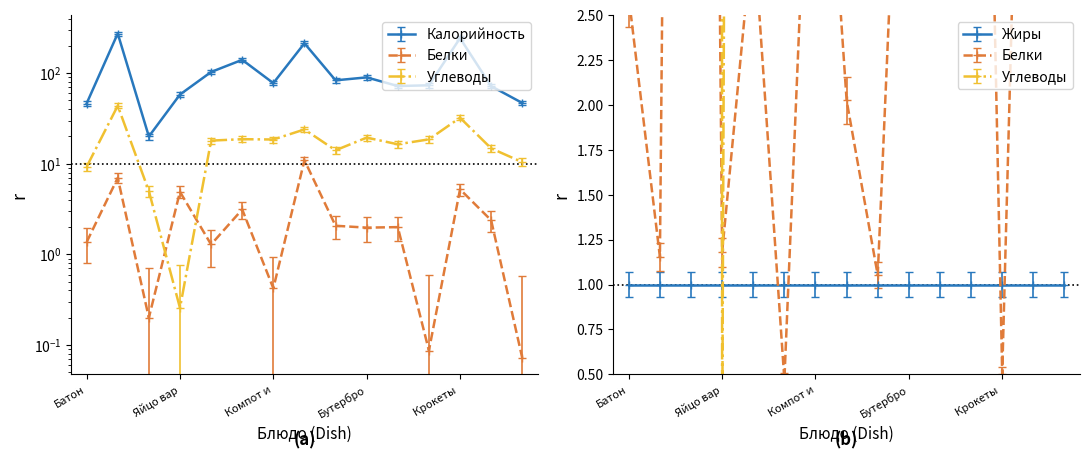

What is the label of the 5th point from the right?

Сок в ассортименте